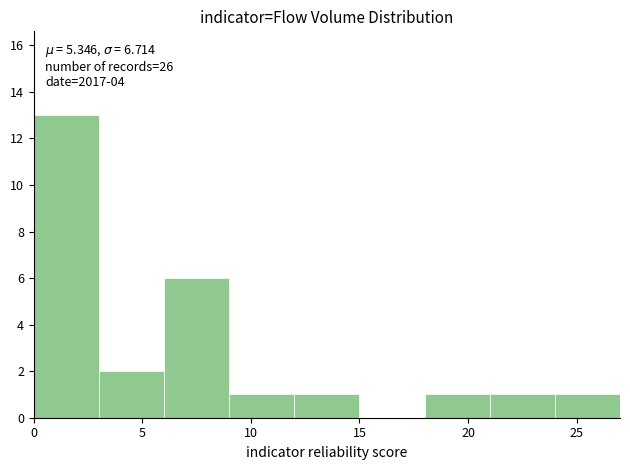

Which range on the x-axis has the tallest bar?

0 to 3